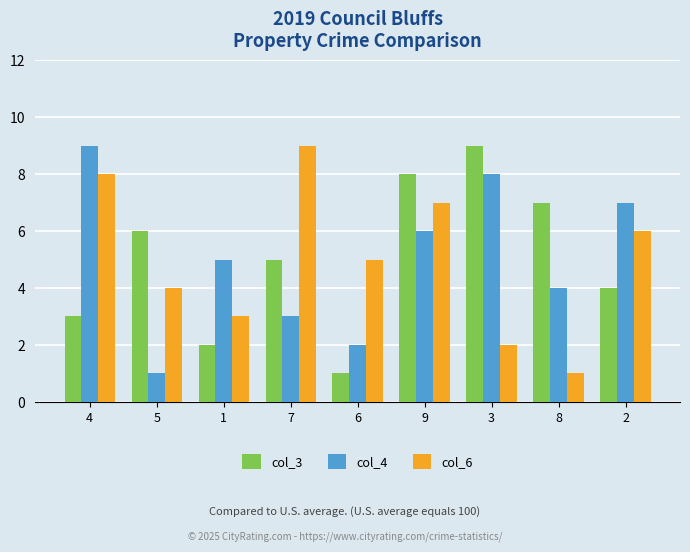

What is the value of the col_4 bar at the 2nd from the left?

1